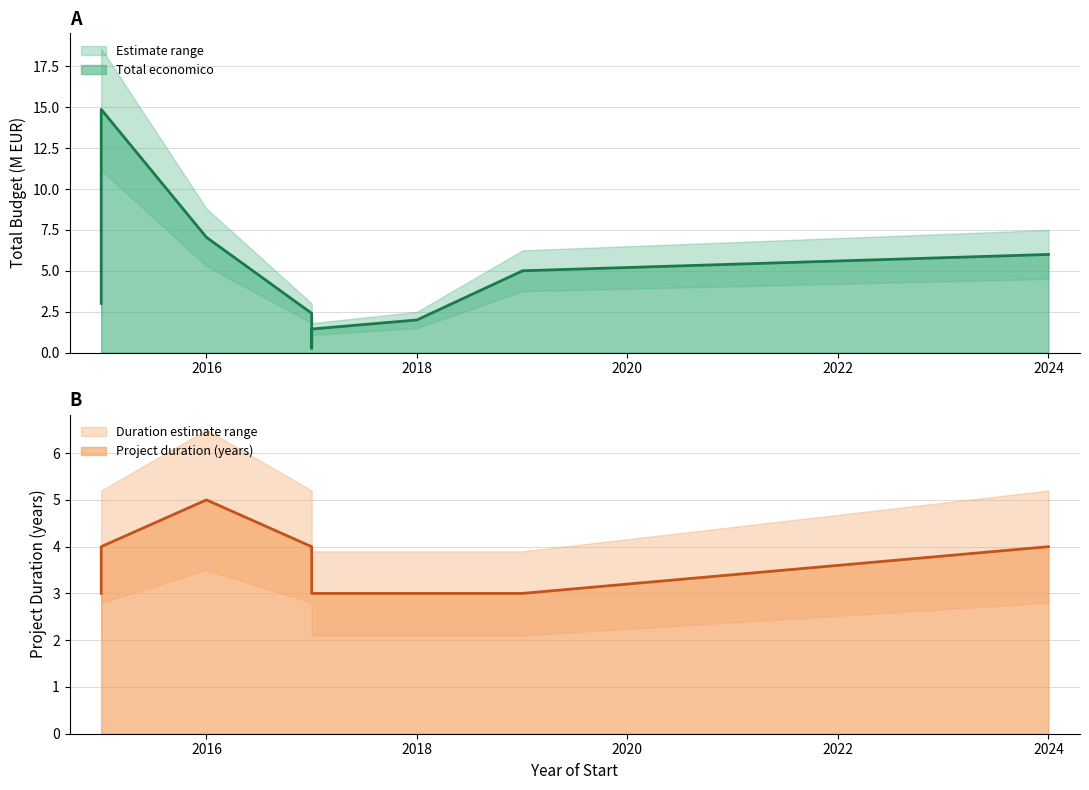

How many values are below 4?

5